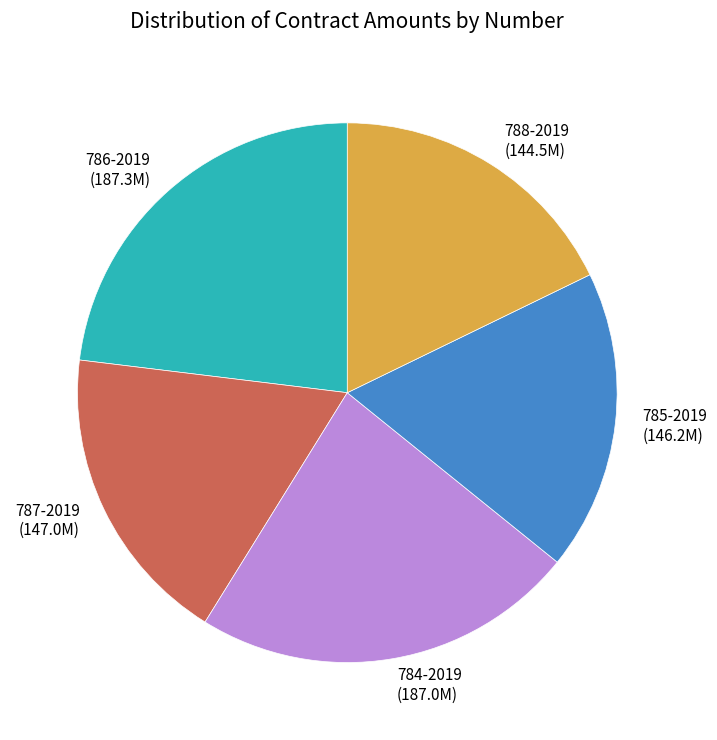

Does 785-2019 (146.2M) account for over 50% of the chart?

No